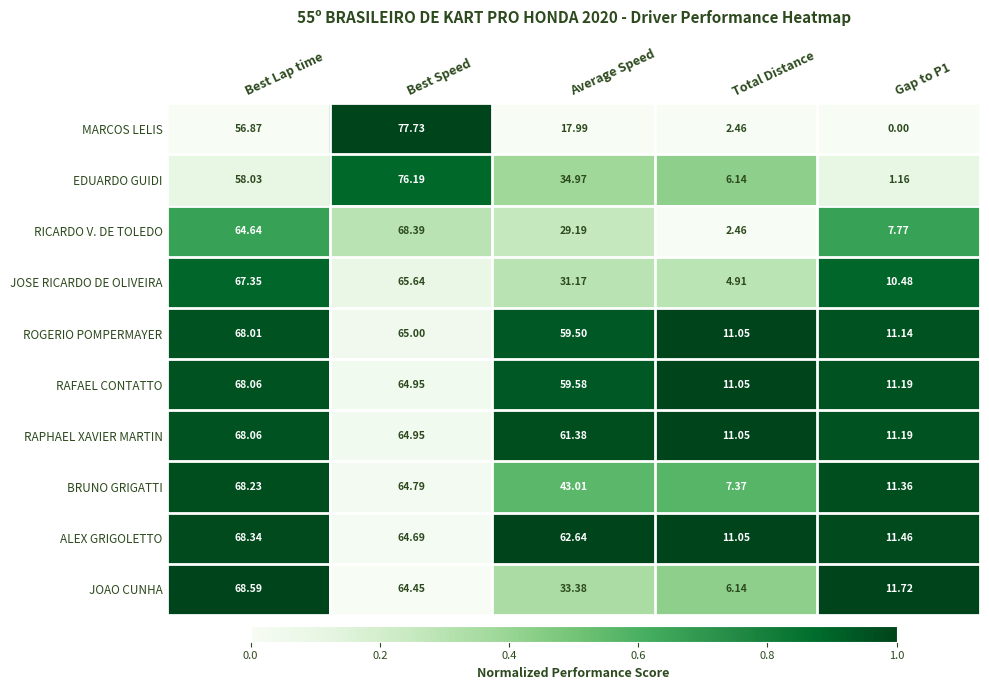

At which category is the sum across all series the highest?

Best Speed